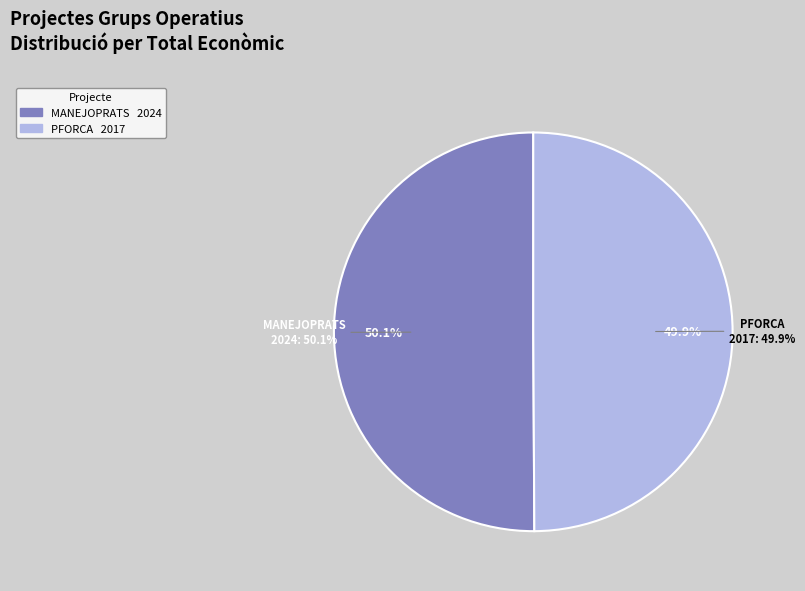

What is the largest slice in the pie chart?

Grup Operatiu MANEJOPRATS: Bones pràctiques de gestió de prats